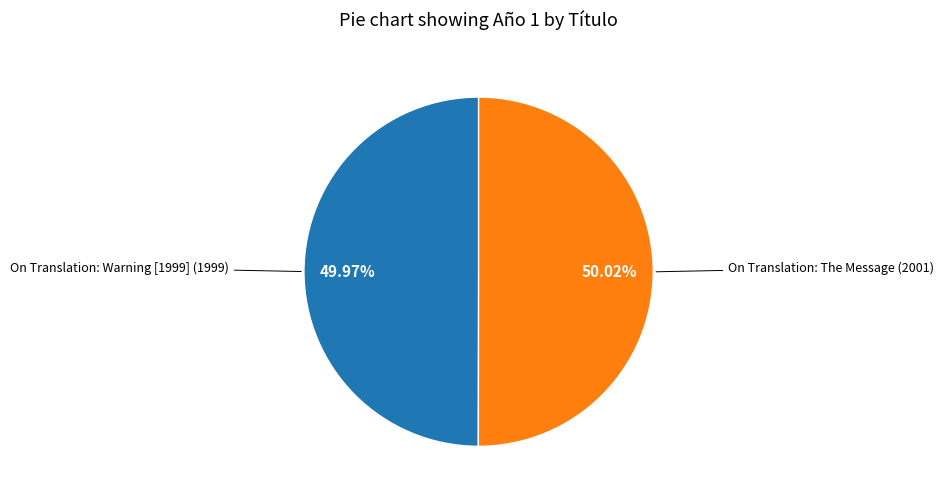

What is the ratio of the value at On Translation: Warning [1999] to the value at On Translation: The Message?

1.0